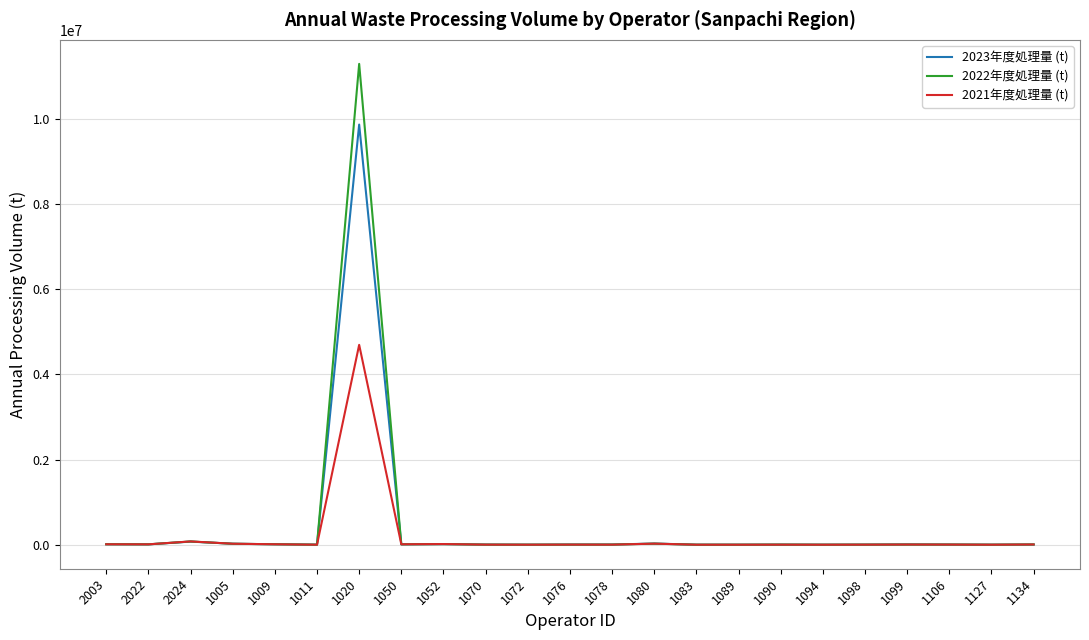

Rank the series by their maximum value, from highest to lowest.

2022年度処理量 (t), 2023年度処理量 (t), 2021年度処理量 (t)